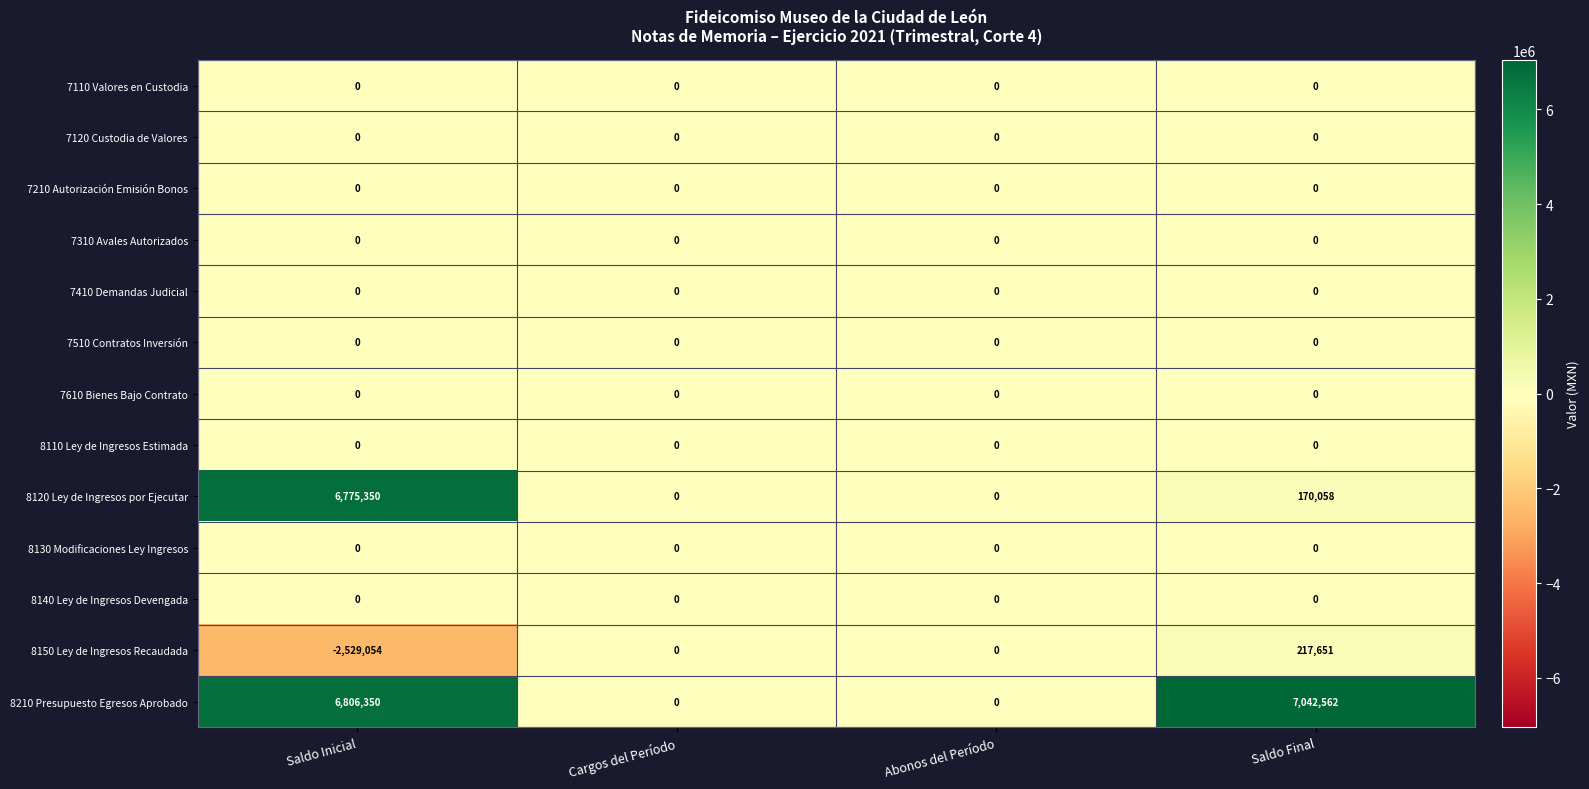

What is the minimum value shown in the chart?

-2529054